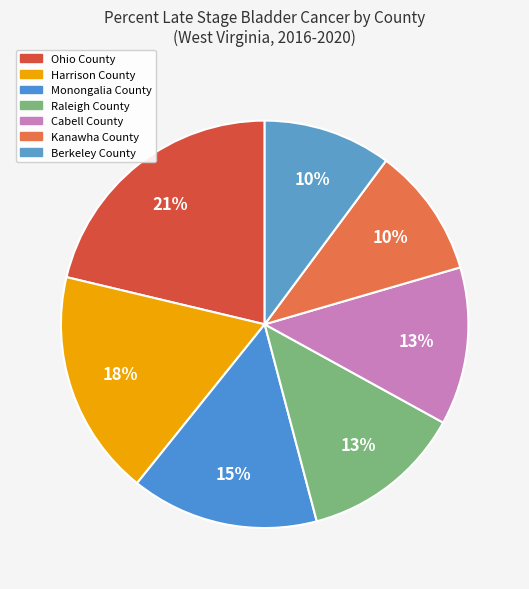

What is the smallest slice in the pie chart?

Berkeley County